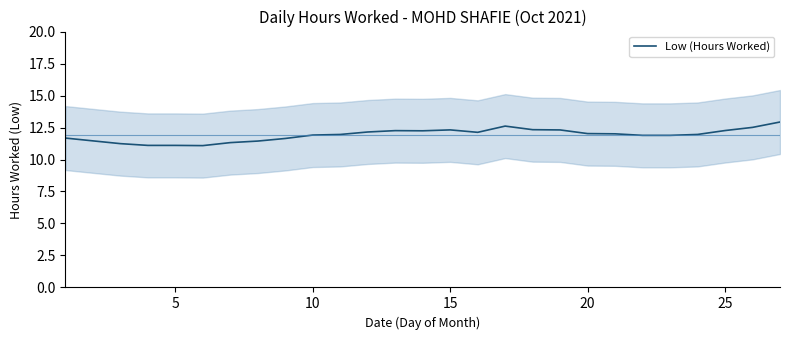

How many lines are shown in the chart?

1